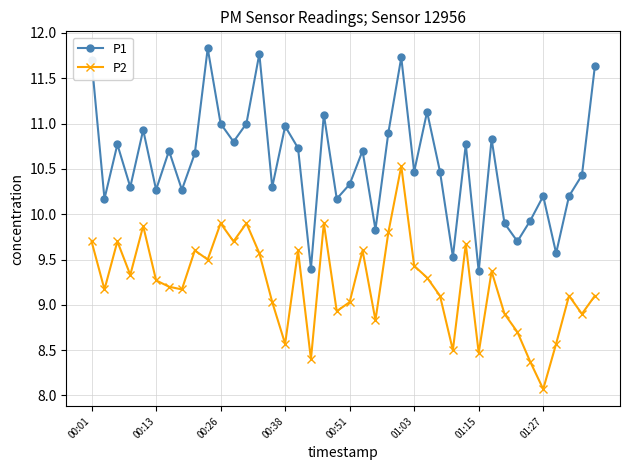

How many lines are shown in the chart?

2